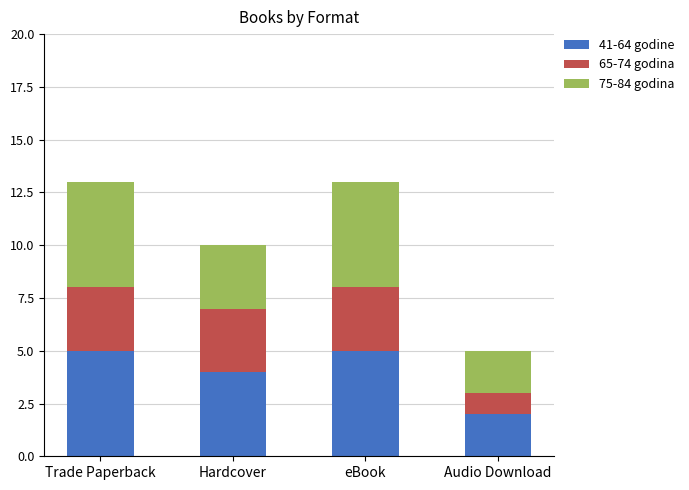

How many data points does each series have?

4